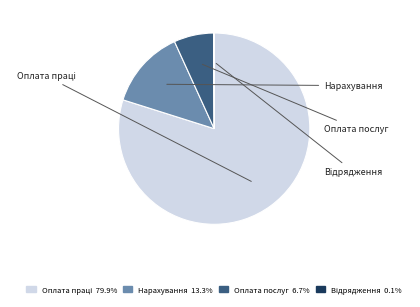

Is there any slice that represents more than half of the pie?

Yes